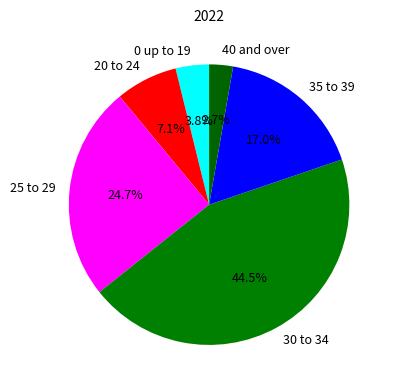

Is 25 to 29 the majority of the pie?

No